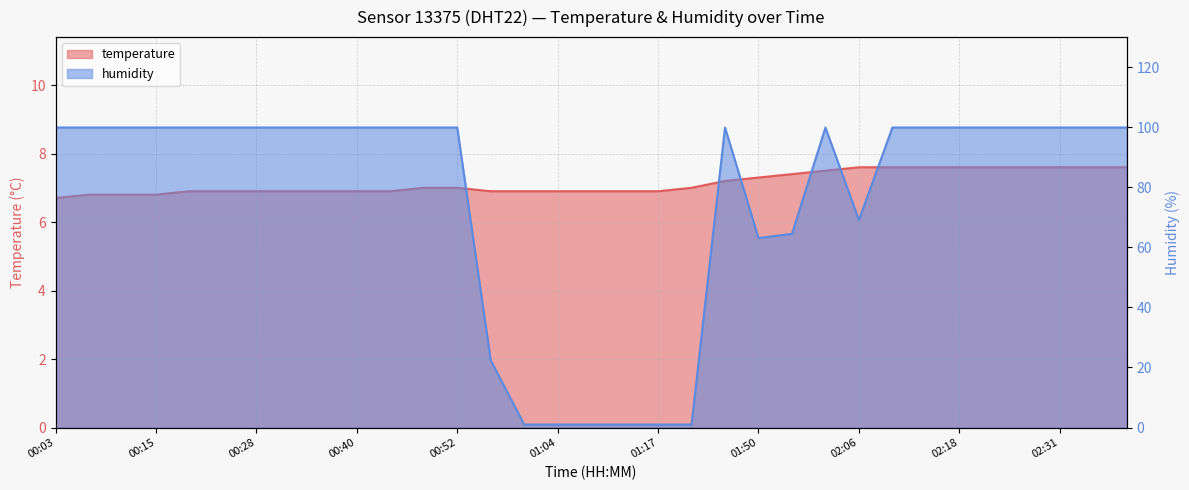

Reading left to right, transcribe all the data shown in this chart.

temperature: 6.7	6.8	6.8	6.8	6.9	6.9	6.9	6.9	6.9	6.9	6.9	7.0	7.0	6.9	6.9	6.9	6.9	6.9	6.9	7.0	7.2	7.3	7.4	7.5	7.6	7.6	7.6	7.6	7.6	7.6	7.6	7.6	7.6
humidity: 99.9	99.9	99.9	99.9	99.9	99.9	99.9	99.9	99.9	99.9	99.9	99.9	99.9	22.4	1.0	1.0	1.0	1.0	1.0	1.0	99.9	63.1	64.5	99.9	69.1	99.9	99.9	99.9	99.9	99.9	99.9	99.9	99.9